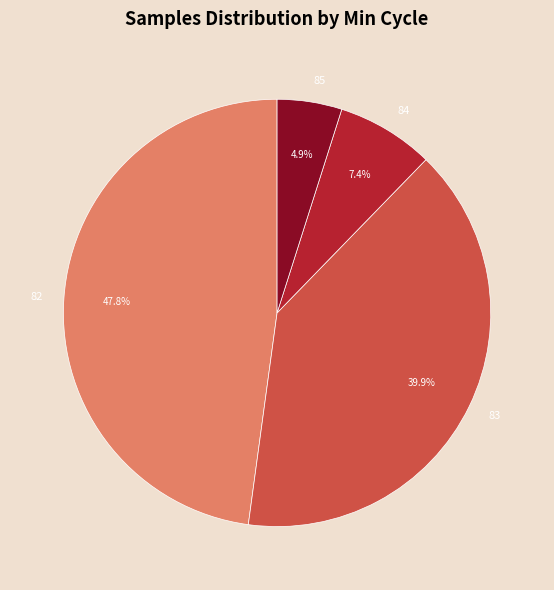

What percentage is NOT represented by 83?

60.1%